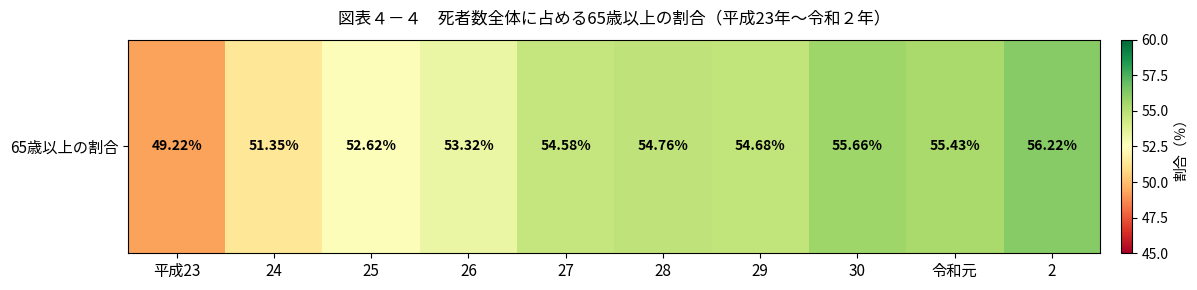

What is the sum of all values?

537.8